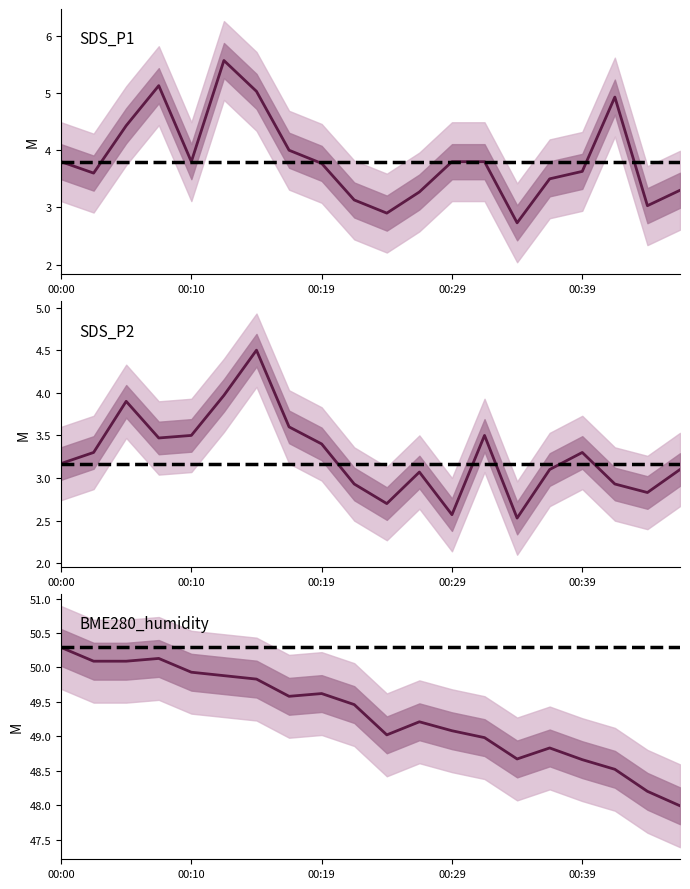

Rank the series at 00:39 from highest to lowest value.

BME280_humidity, SDS_P1, SDS_P2